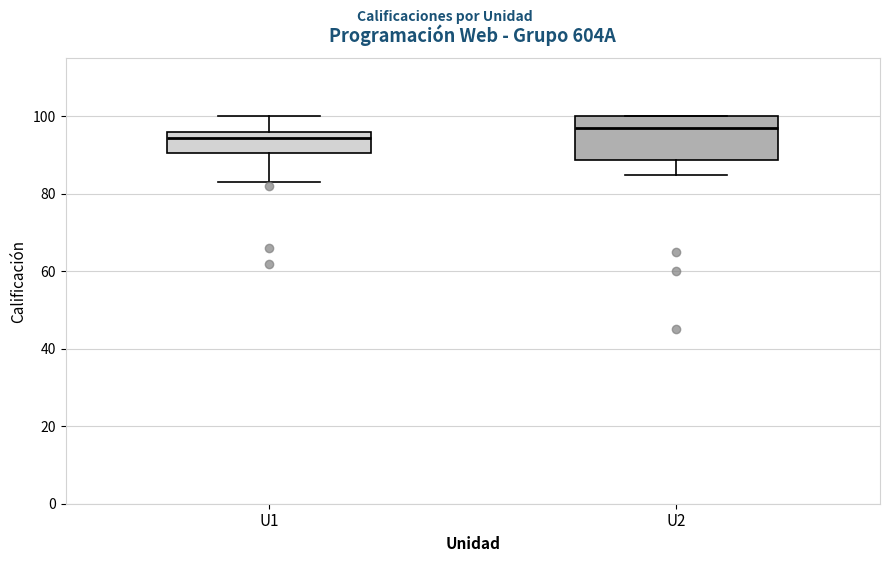

Which box is the tallest, from its lower edge to its upper edge?

U2